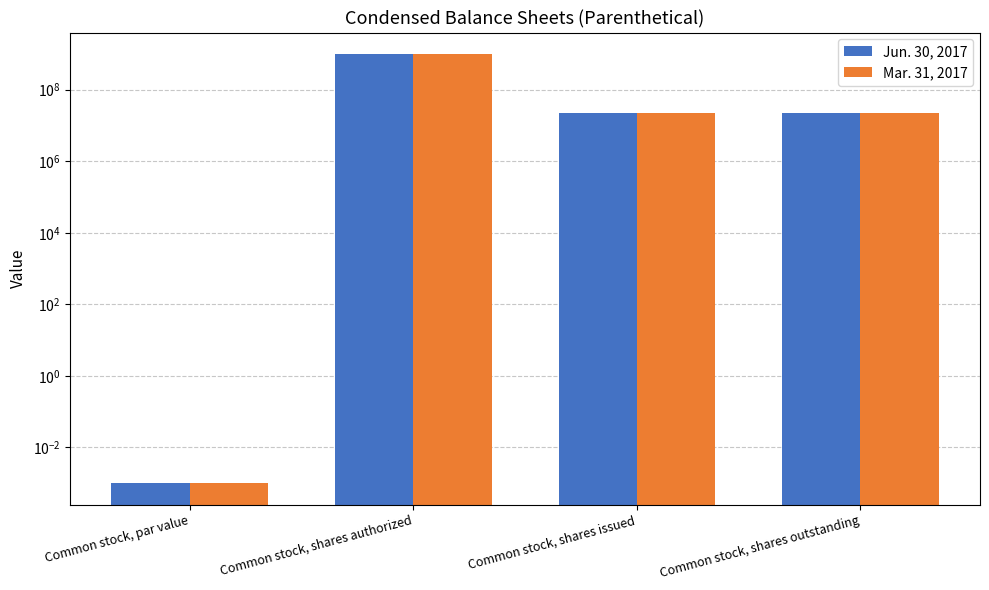

Are the bars grouped side by side (vs. stacked)?

Yes